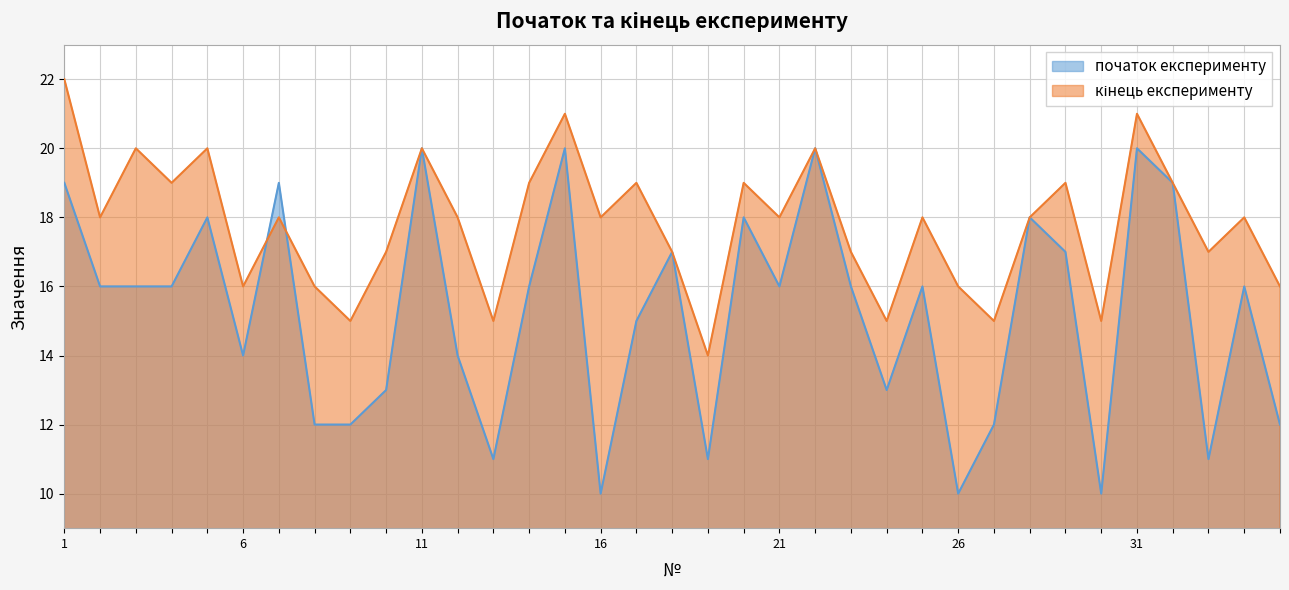

Which label corresponds to the smallest value in the chart?

16